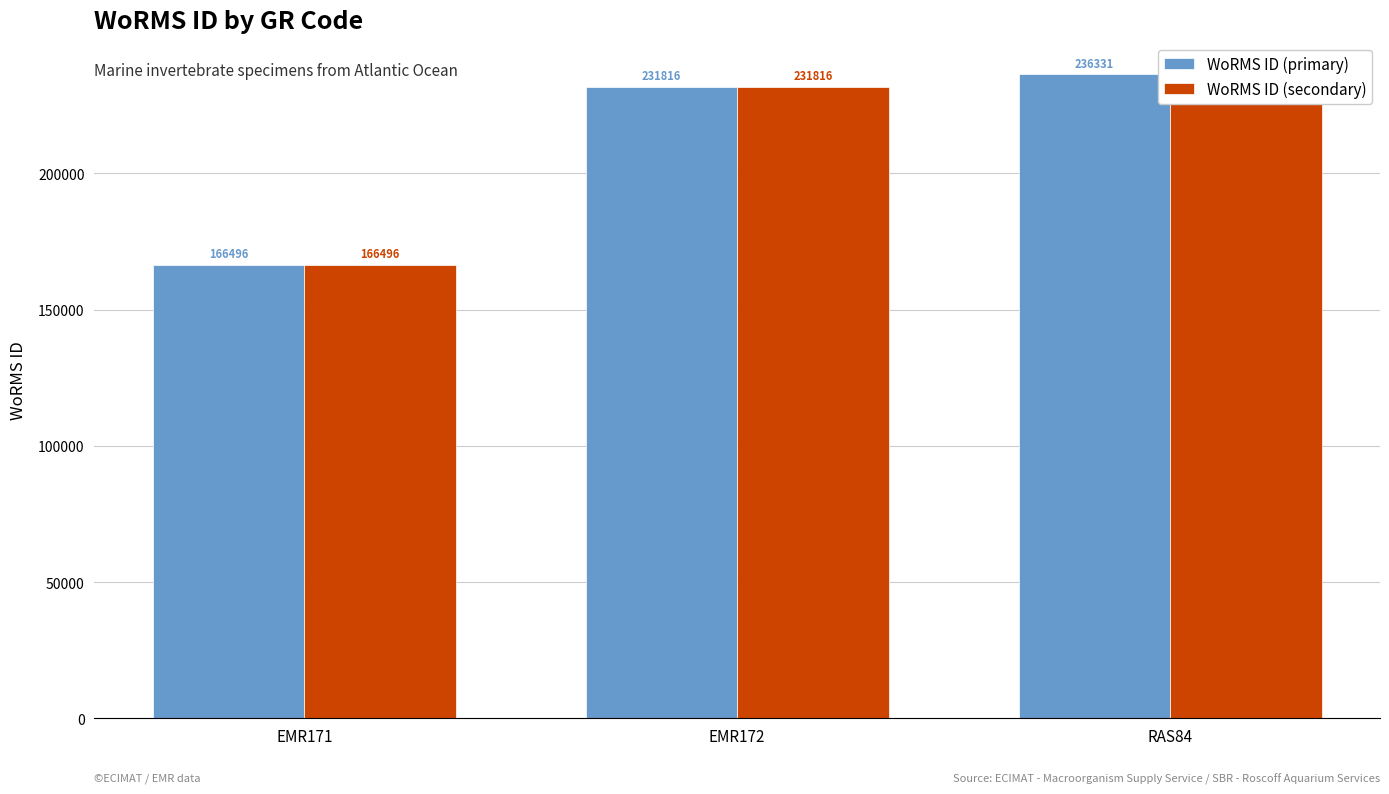

Count the number of data series in this chart.

2